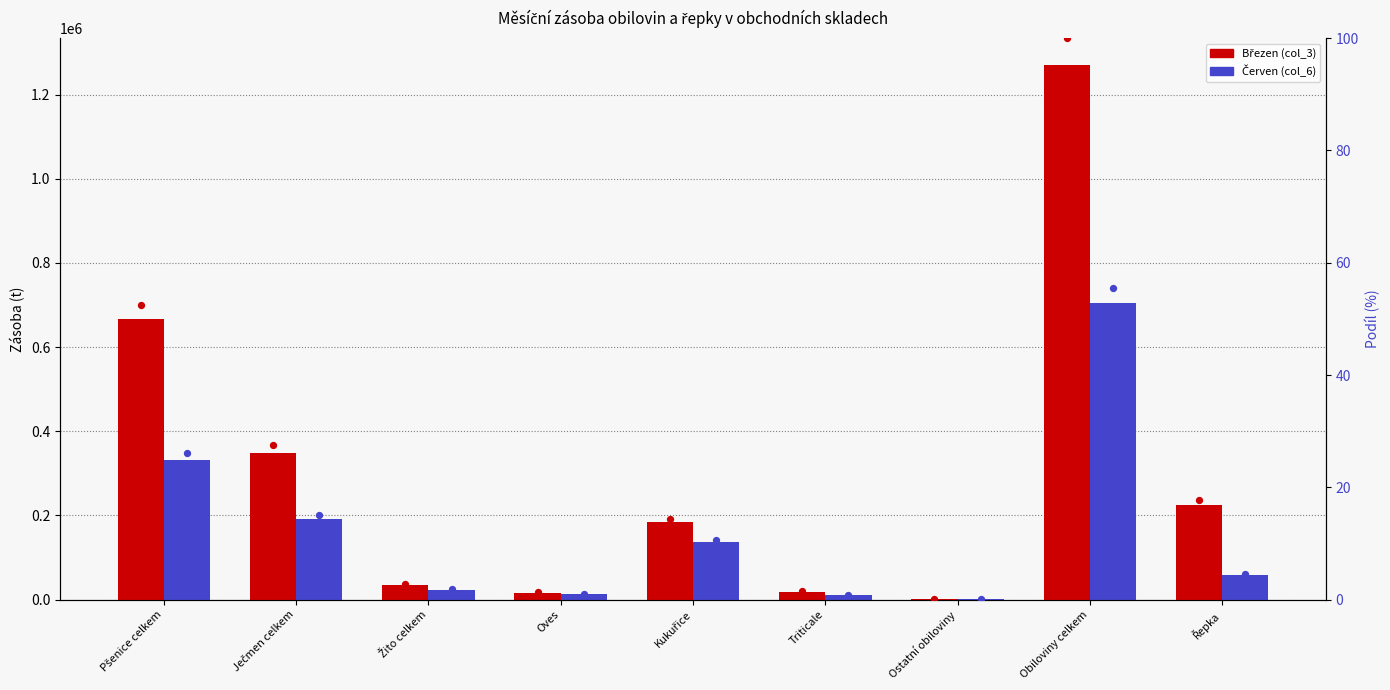

At how many categories does at least one series exceed 595131?

2